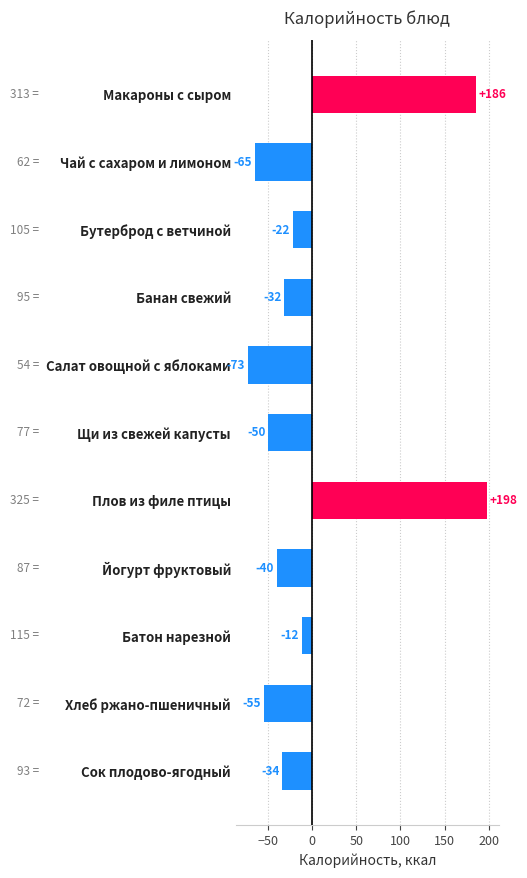

The value at Хлеб ржано-пшеничный is -78.6. True or false?

False